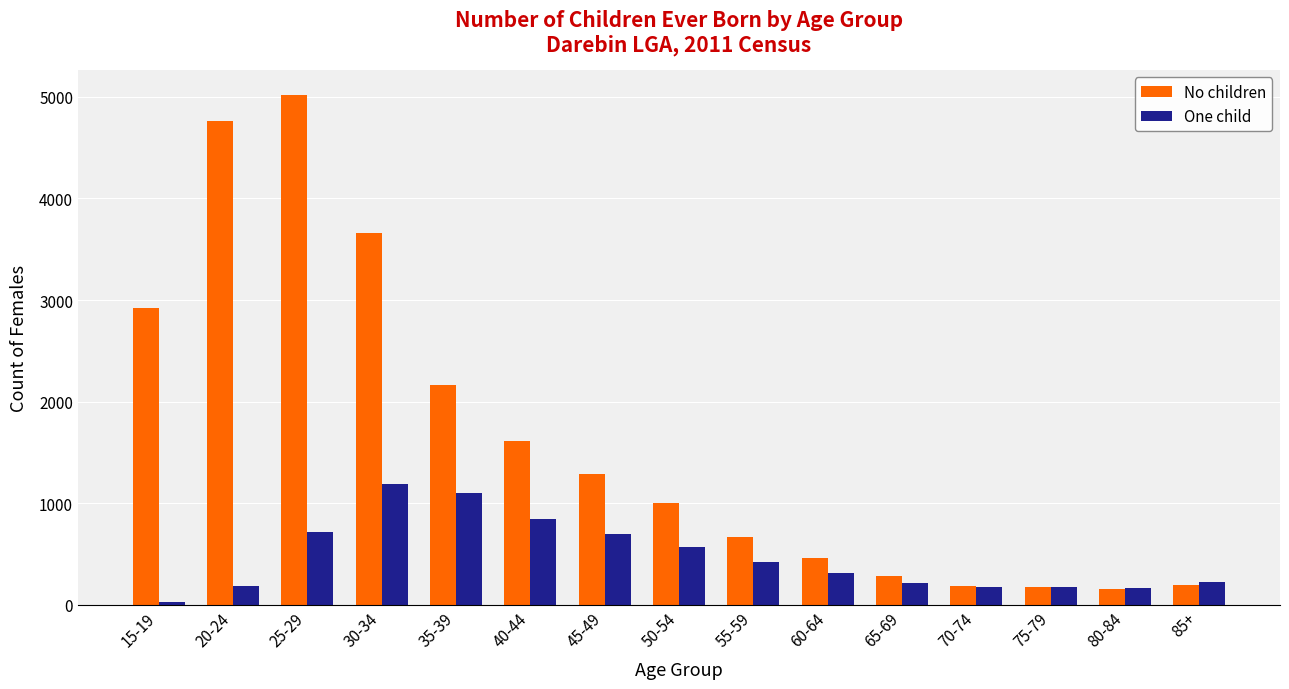

At how many categories does at least one series exceed 4441?

2